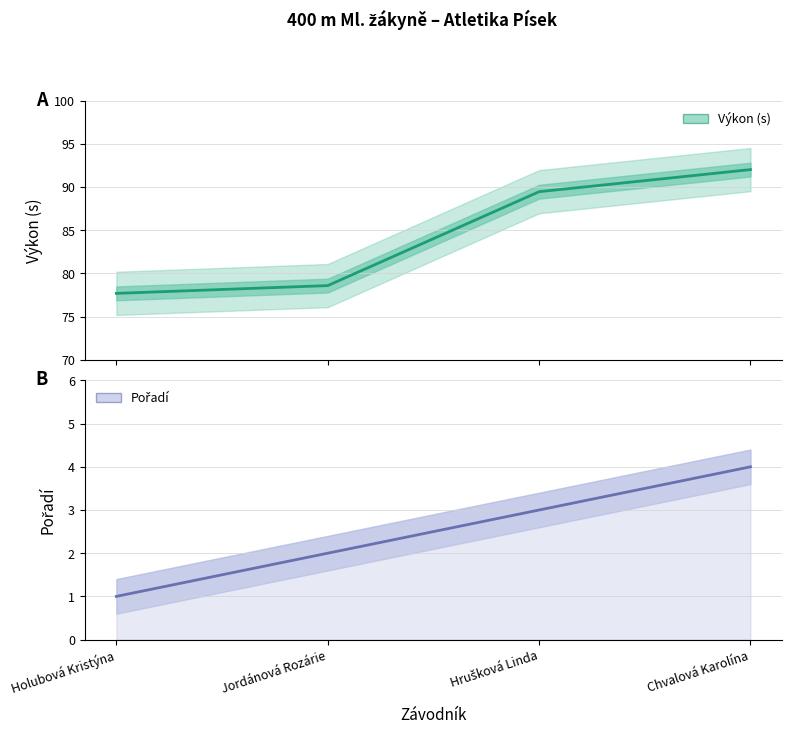

Count the Pořadí values in the range 2 to 4.

3